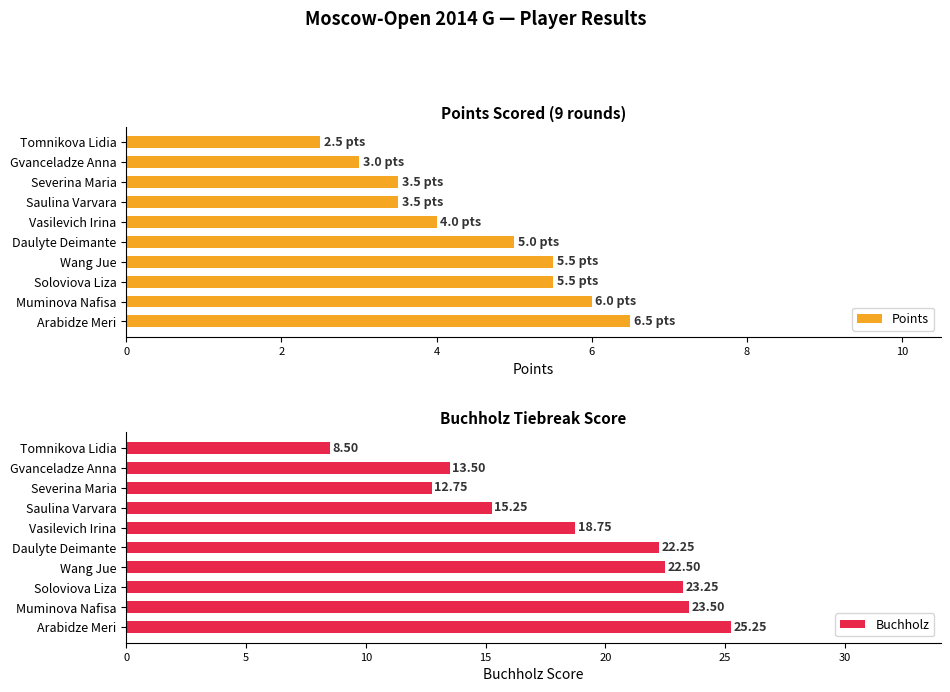

What is the average value of the Buchholz series?

18.6